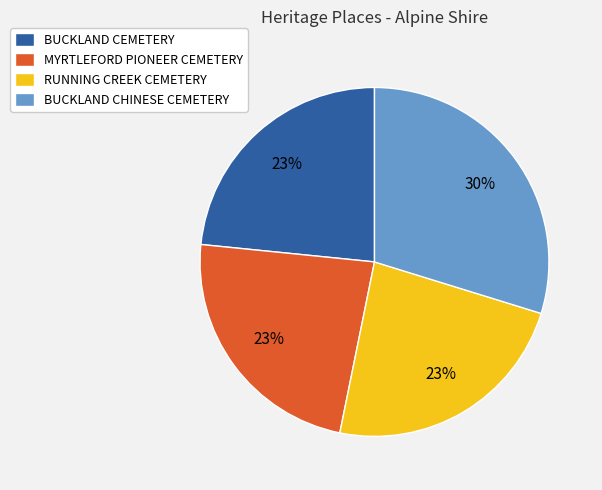

Combined, do MYRTLEFORD PIONEER CEMETERY and BUCKLAND CEMETERY account for over 50%?

No